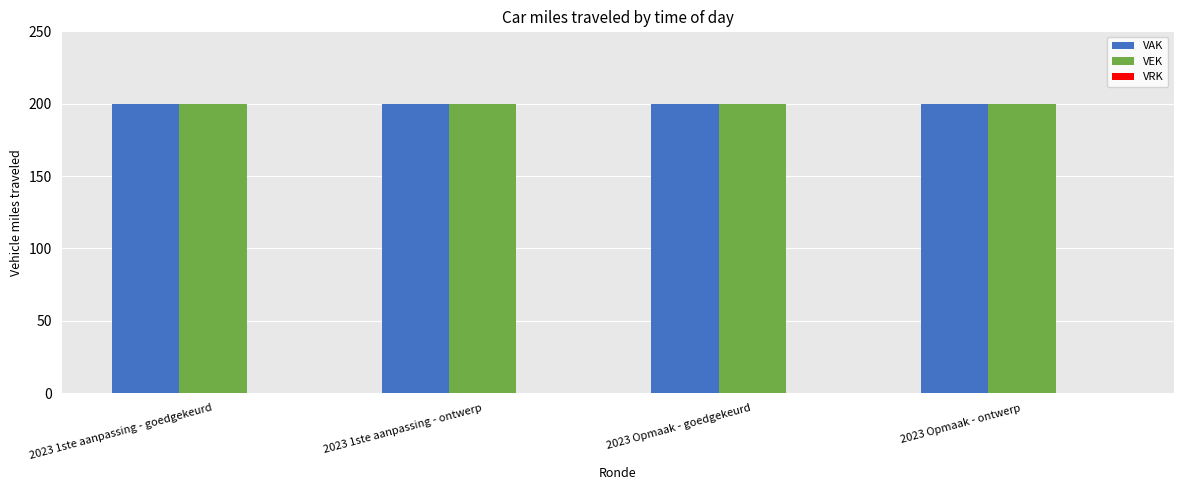

What is the spread (max minus min) of values at 2023 Opmaak - ontwerp?

200